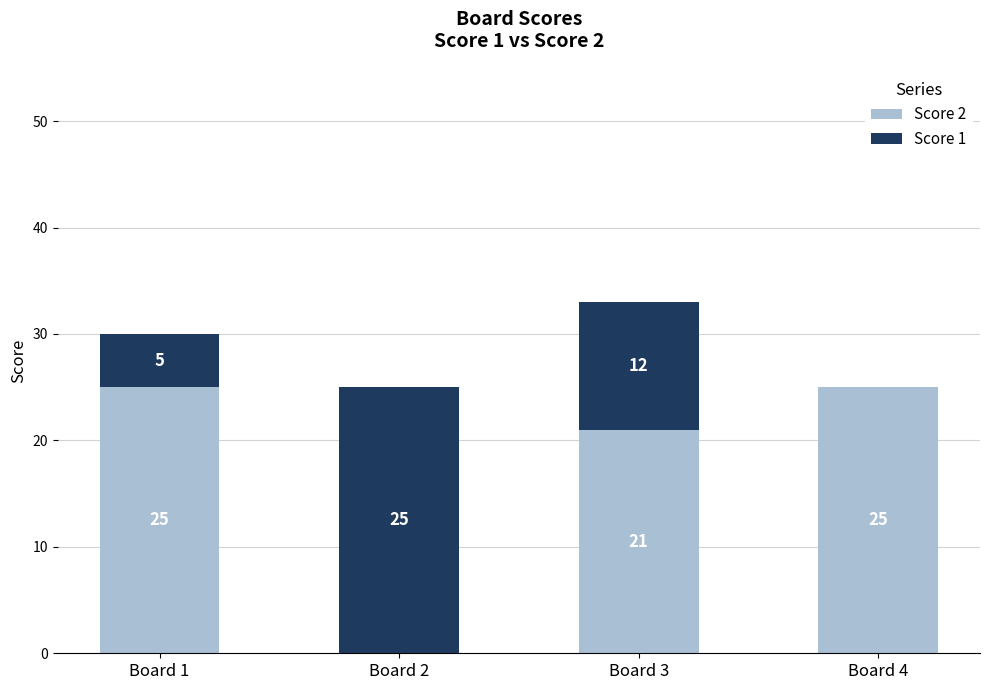

What is the total value across all series at Board 4?

25